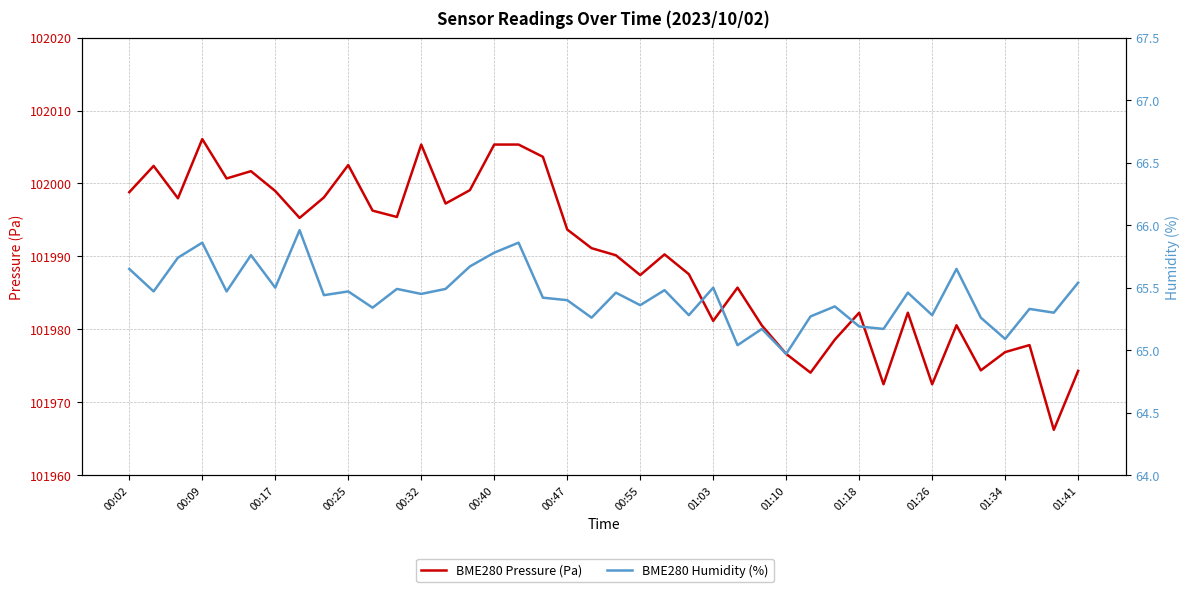

Rank the series by their average value, from highest to lowest.

BME280 Pressure (Pa), BME280 Humidity (%)